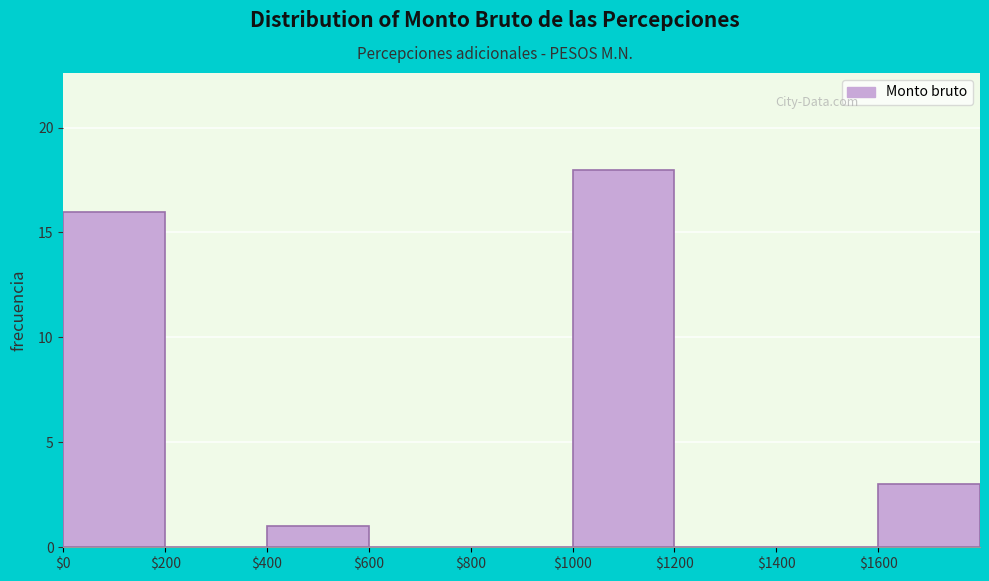

Reading left to right, list every bar in this chart as the range it spans on the x-axis followed by its height. The values are not printed on the chart, so give them approximately, as read against the axis.

0 to 200: 16
200 to 400: 0
400 to 600: 1
600 to 800: 0
800 to 1000: 0
1000 to 1200: 18
1200 to 1400: 0
1400 to 1600: 0
1600 to 1800: 3